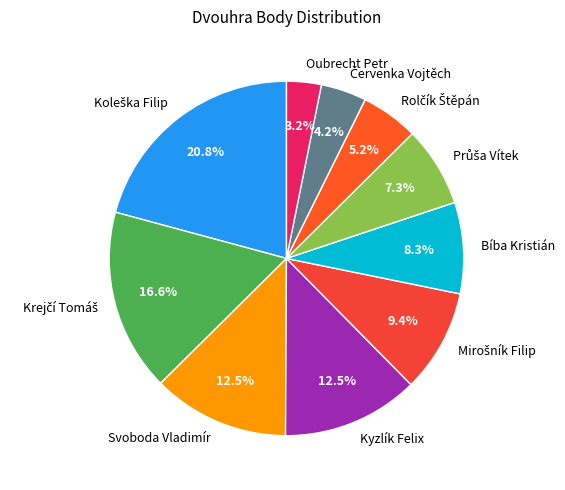

How much of the chart is everything except Bíba Kristián?

91.7%